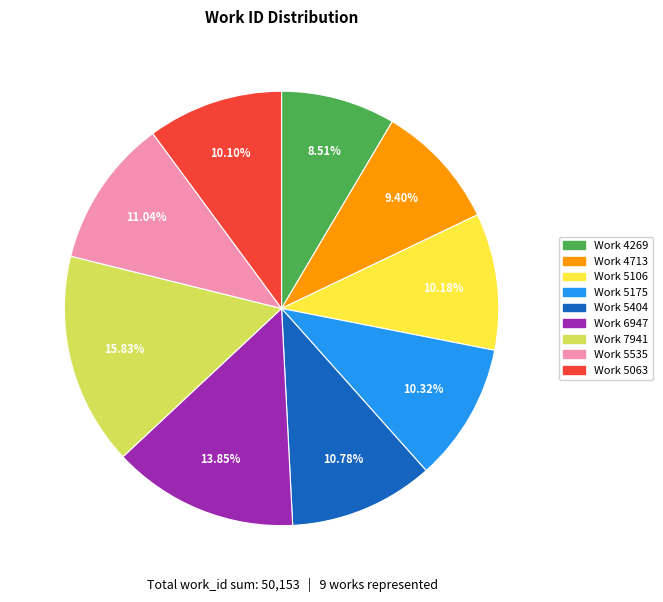

Which slice is the largest?

Work 7941